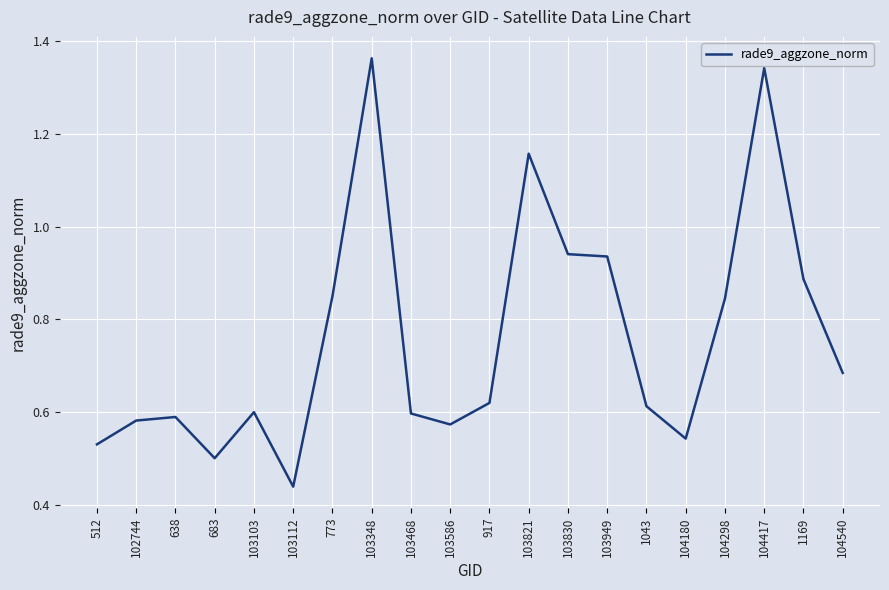

At which label is the value closest to 0?

103112